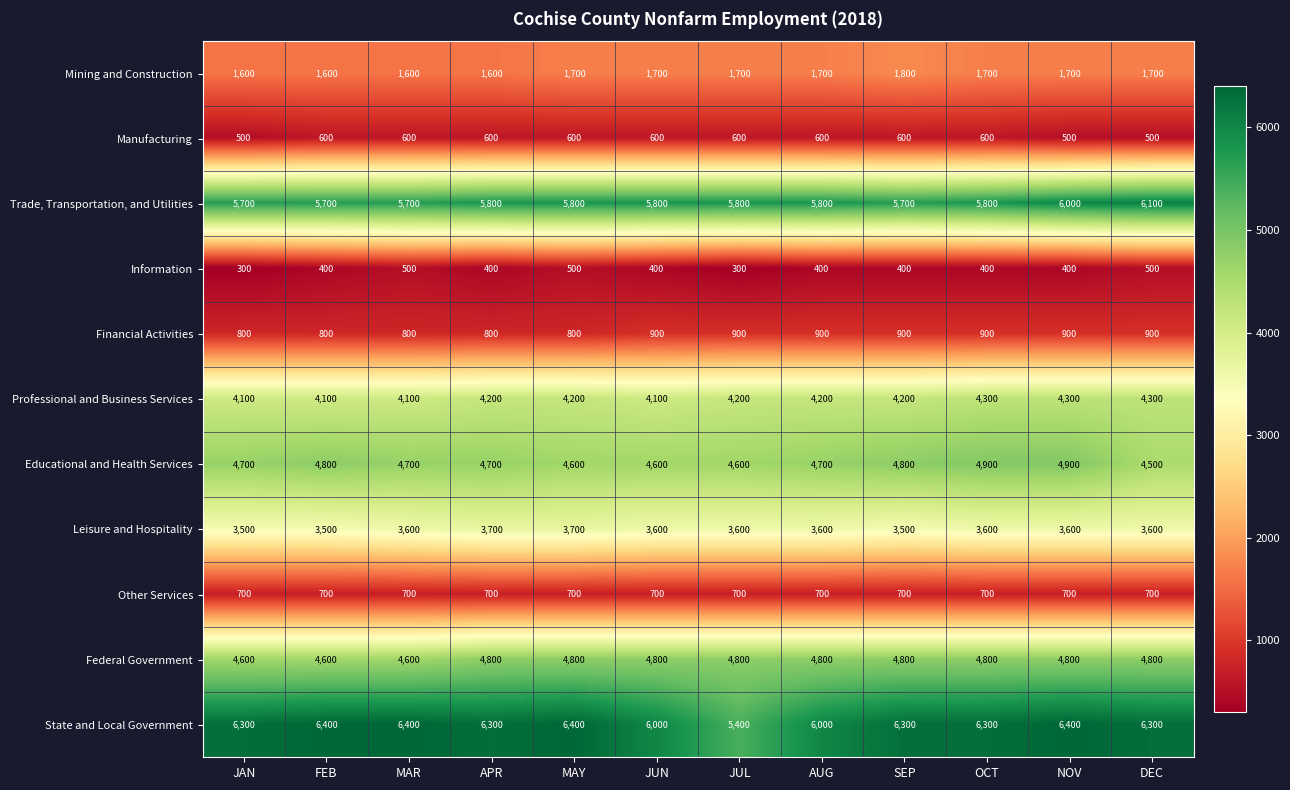

The value of State and Local Government at OCT is 1964. True or false?

False